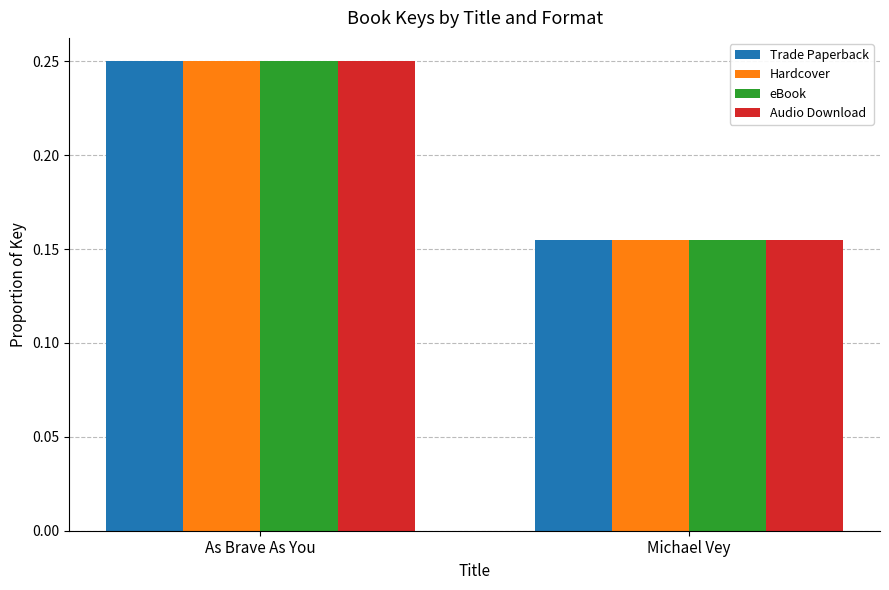

What is the total value across all series at As Brave As You?

1.0